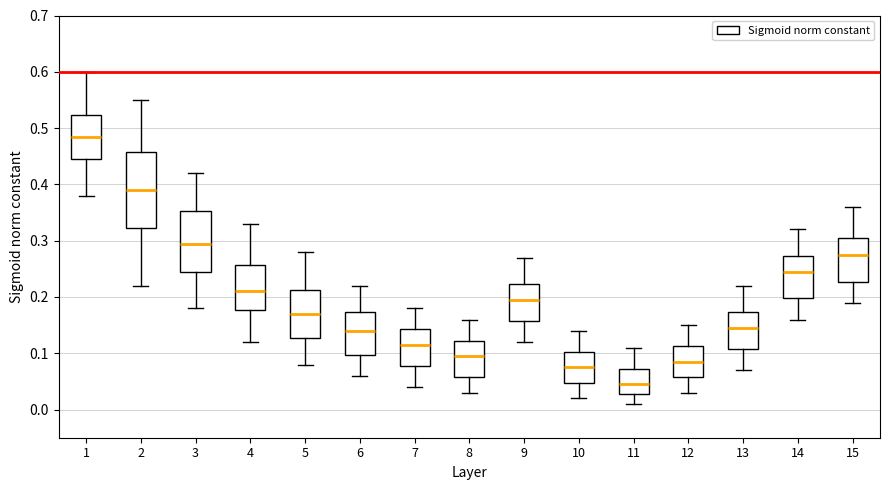

Which box is the tallest, from its lower edge to its upper edge?

2